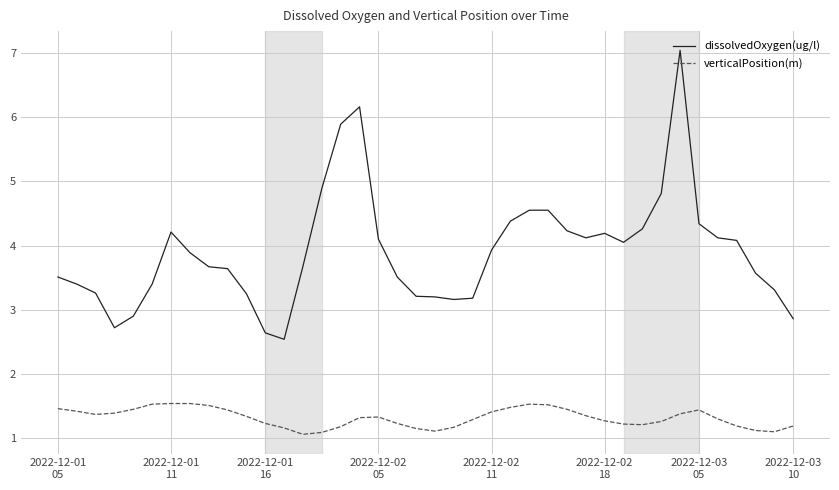

Which series has the largest range (max minus min)?

dissolvedOxygen(ug/l)